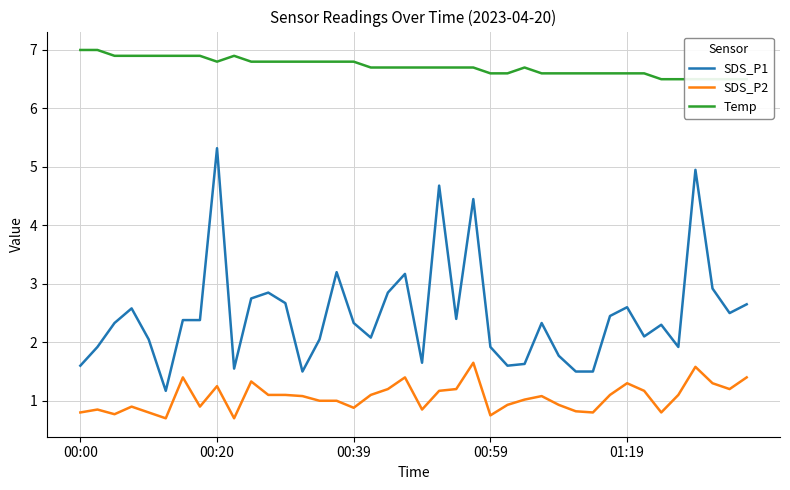

What is the greatest value displayed?

7.0